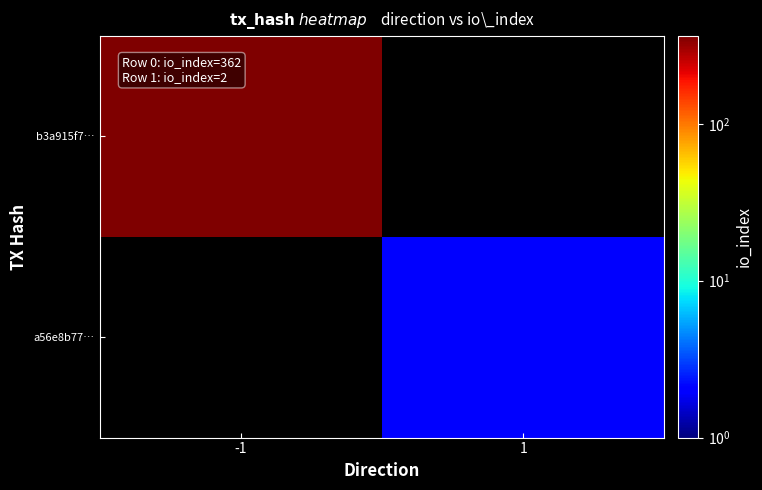

Reading left to right, what are all the values shown in this chart?

b3a915f7…: -1=362	1=0
a56e8b77…: -1=0	1=2